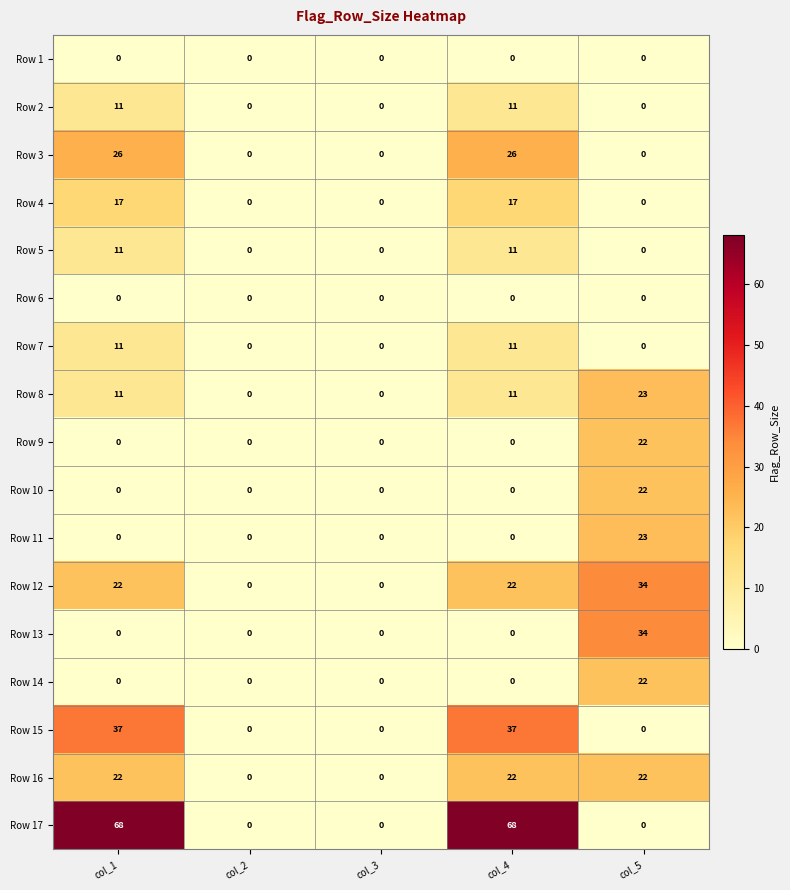

Between col_1 and col_5, which series saw the biggest shift?

Row 17